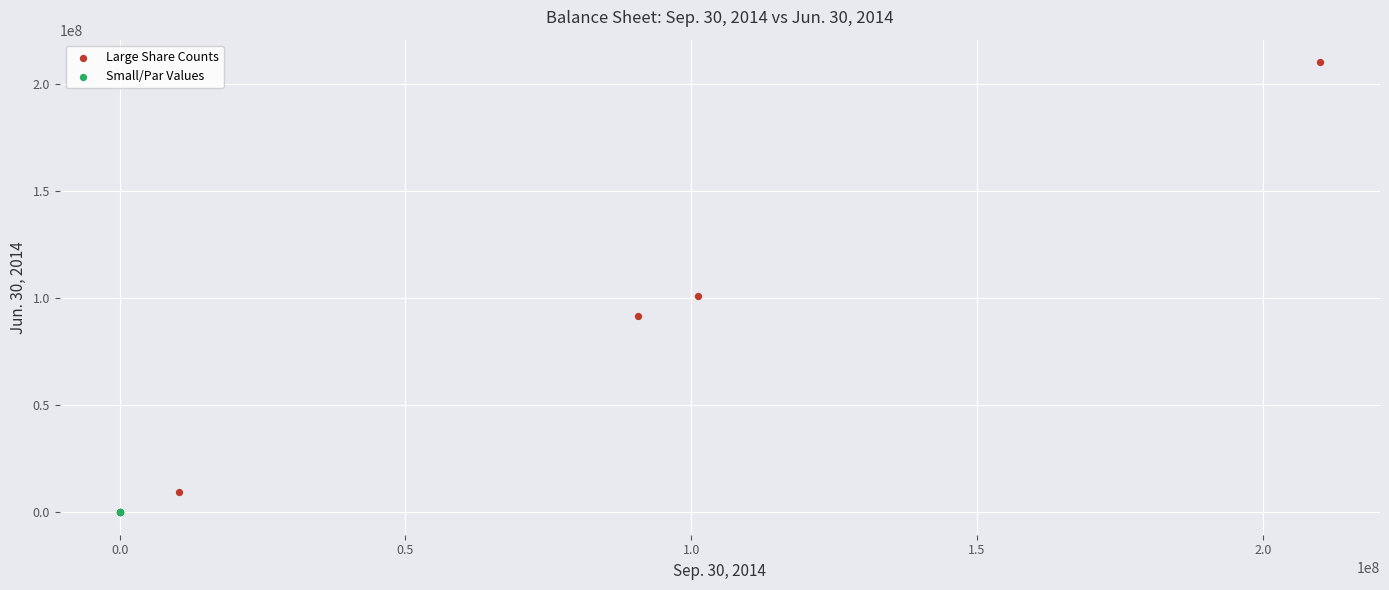

Which series contains the highest Y value?

Large Share Counts